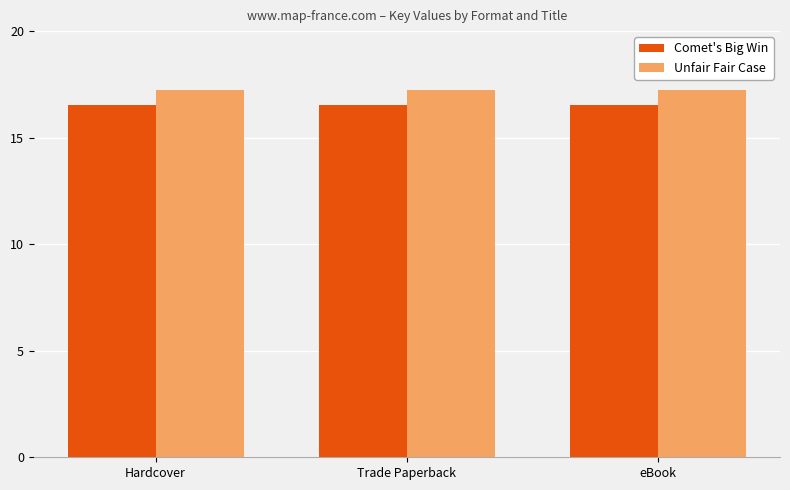

Is it true that Comet's Big Win equals 10.4 at Hardcover?

False